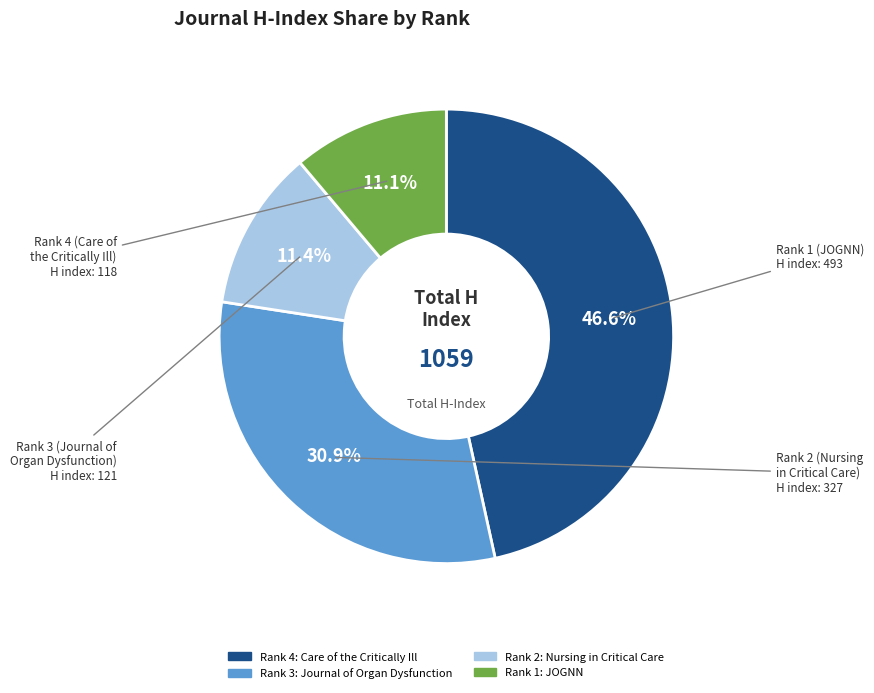

Is it true that Rank 1 (JOGNN) is 55% of the pie?

False